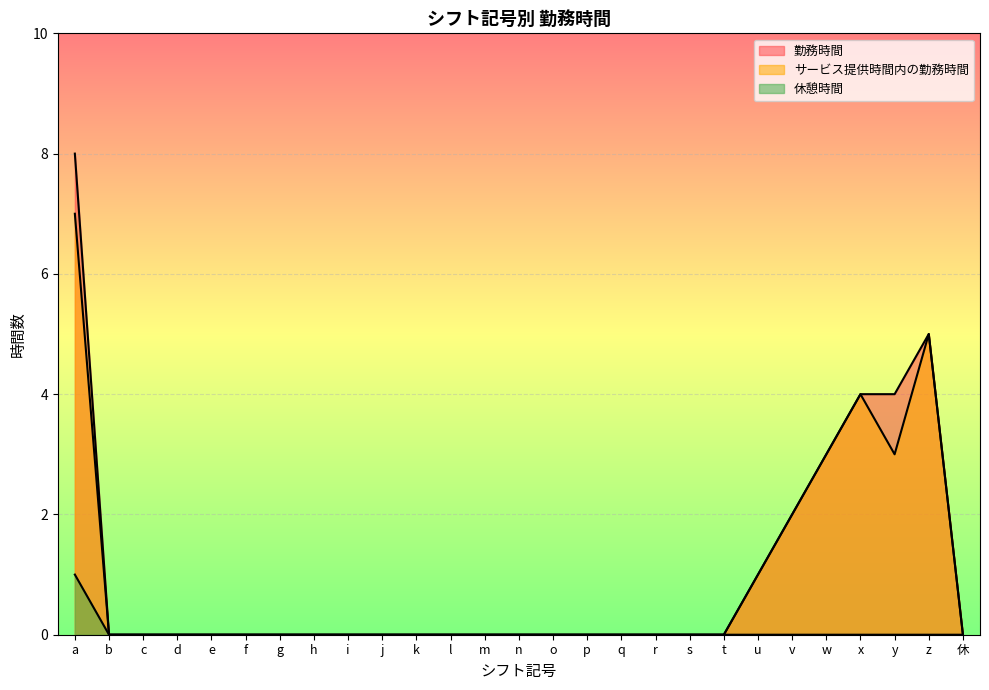

What is the label of the 22nd point from the right?

f